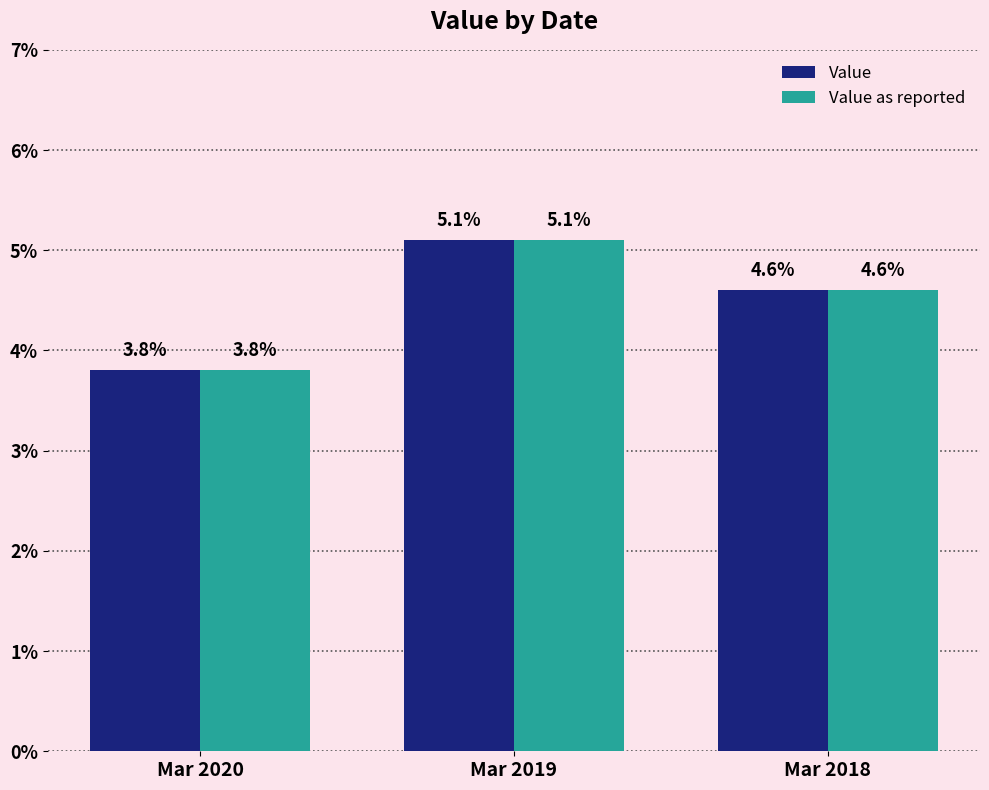

Reading left to right, list all the values displayed in this chart.

Value: 3.8	5.1	4.6
Value as reported: 3.8	5.1	4.6